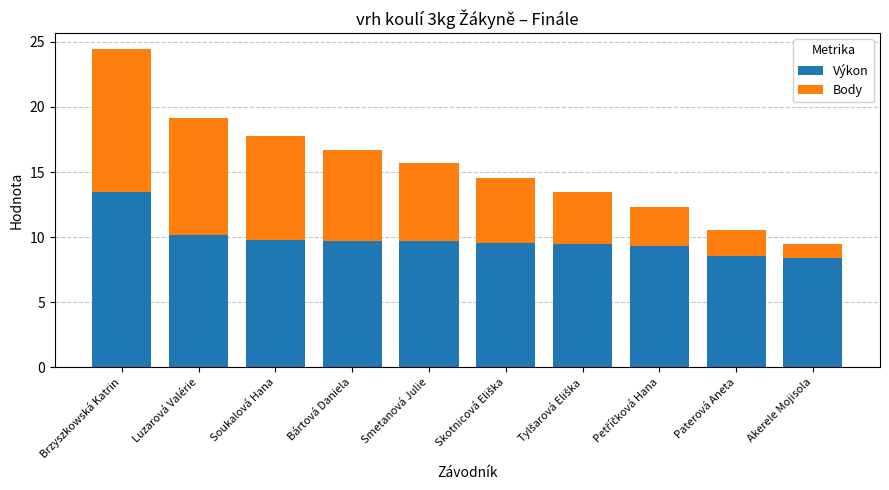

What is the minimum value for Výkon?

8.4